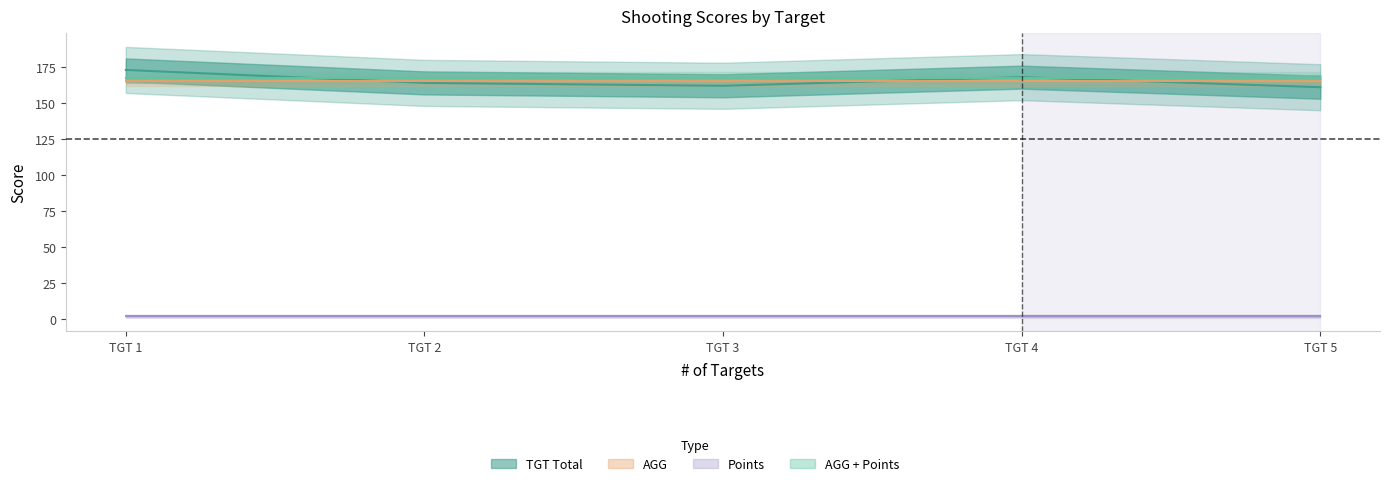

What is the value of the AGG point at the 5th from the left?

165.6